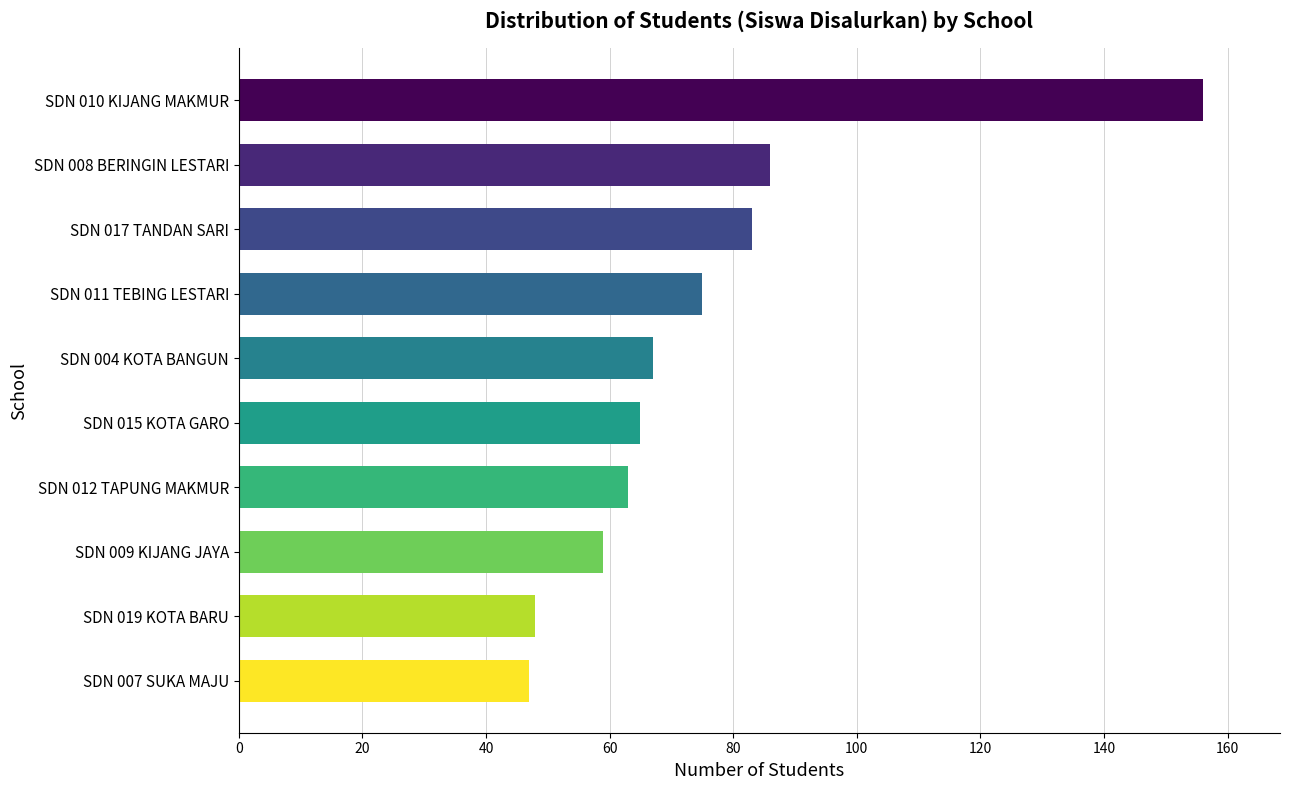

Reading top to bottom, extract all data points from this chart.

SDN 010 KIJANG MAKMUR=156	SDN 008 BERINGIN LESTARI=86	SDN 017 TANDAN SARI=83	SDN 011 TEBING LESTARI=75	SDN 004 KOTA BANGUN=67	SDN 015 KOTA GARO=65	SDN 012 TAPUNG MAKMUR=63	SDN 009 KIJANG JAYA=59	SDN 019 KOTA BARU=48	SDN 007 SUKA MAJU=47